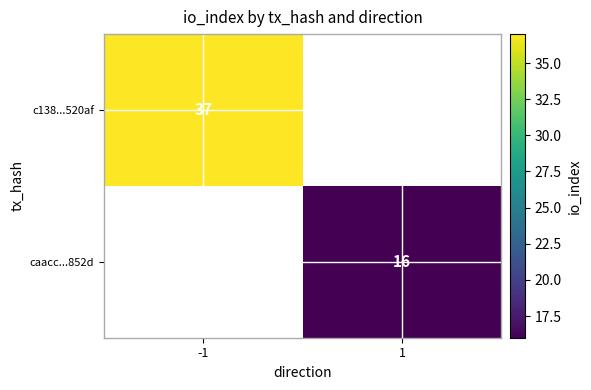

True or false: c138...520af has a value of 20 at -1.

False